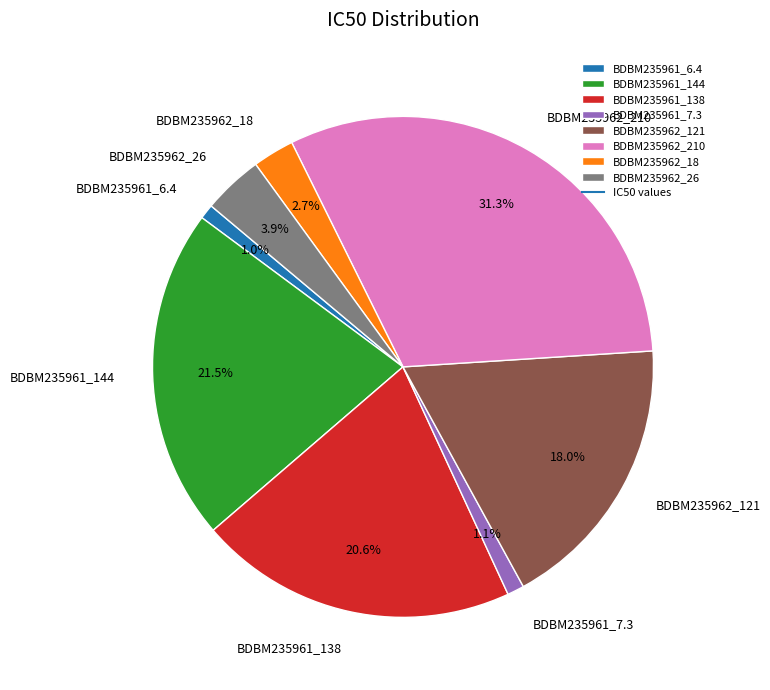

To the nearest percent, what portion does BDBM235962_26 represent?

4%